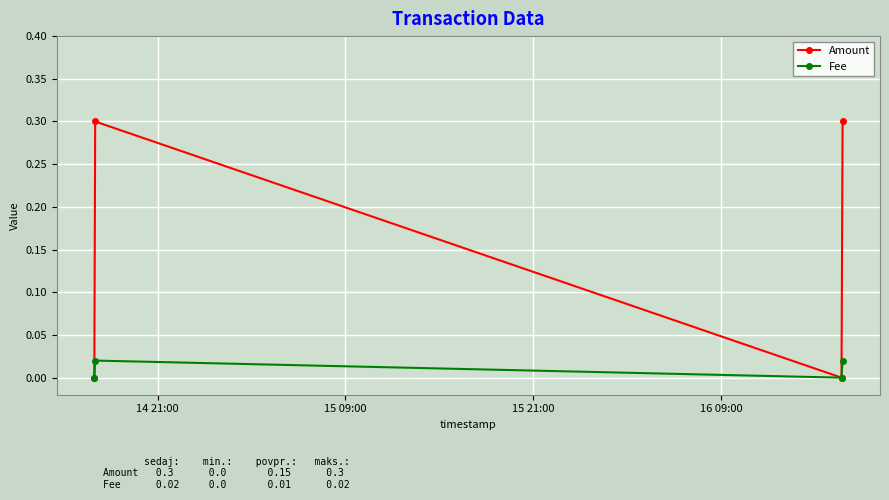

What is the value of the Amount point at the 4th from the left?

0.3